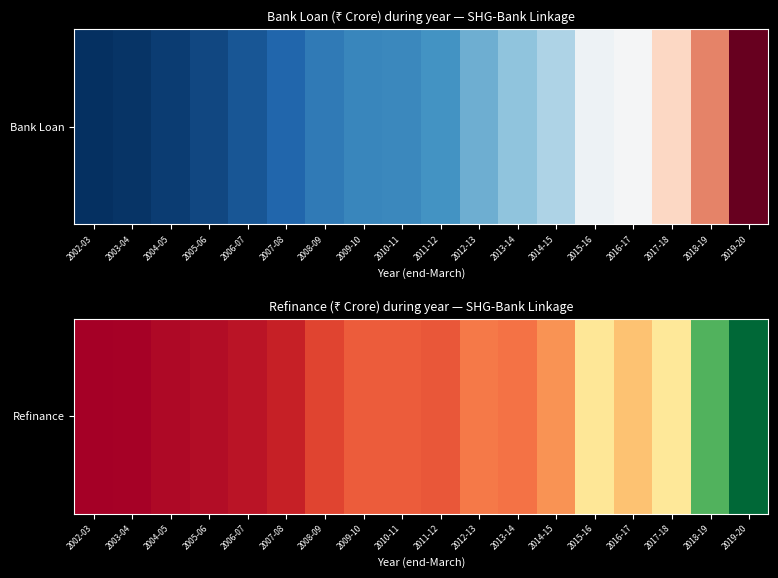

What is the change in value from 2006-07 to 2017-18?

+5688